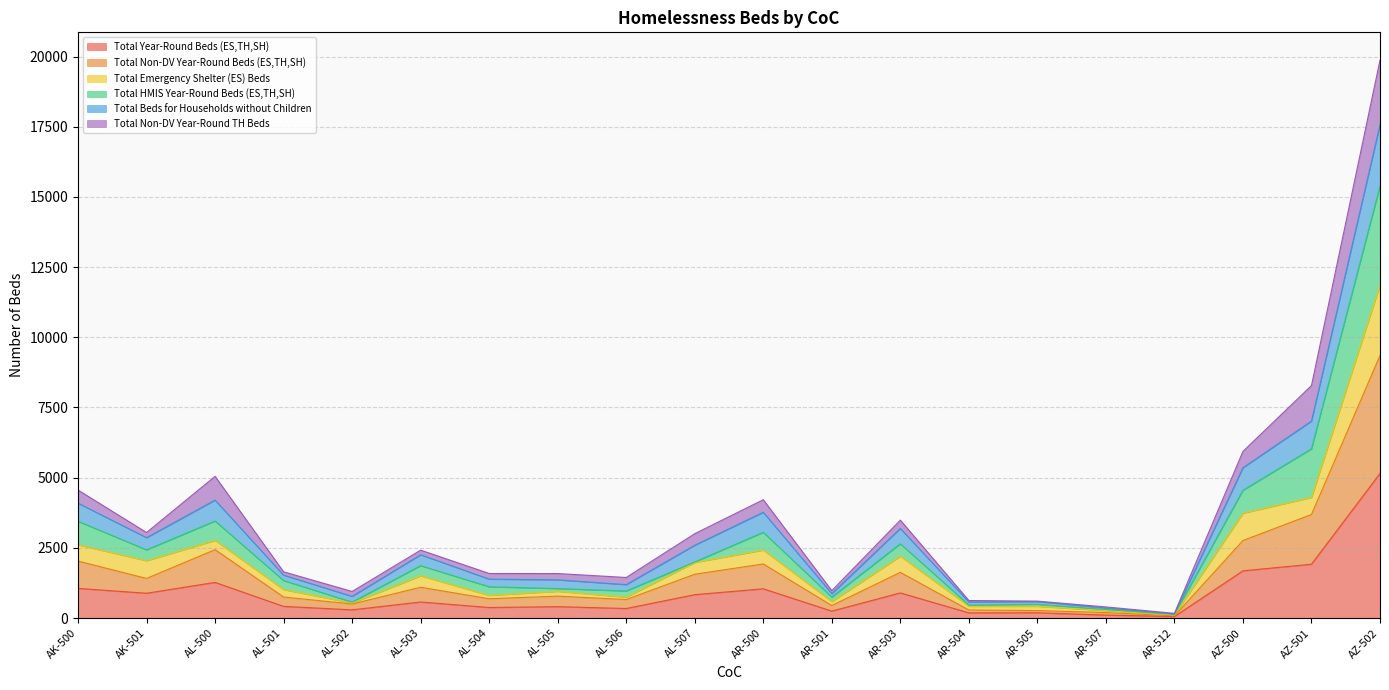

Which series changed the most between AL-501 and AL-504?

Total HMIS Year-Round Beds (ES,TH,SH)